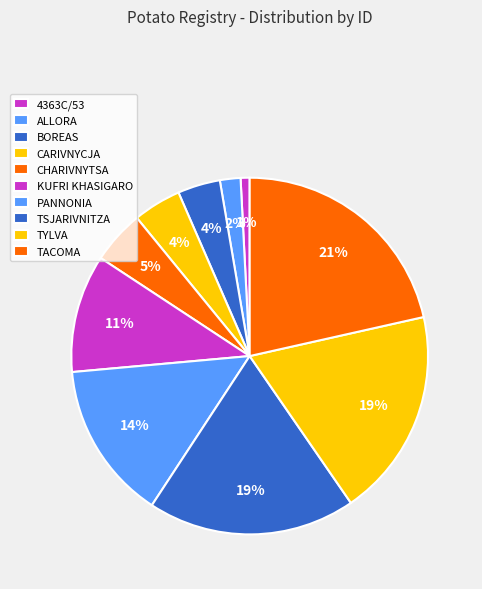

To the nearest percent, what percentage of the pie is KUFRI KHASIGARO?

11%